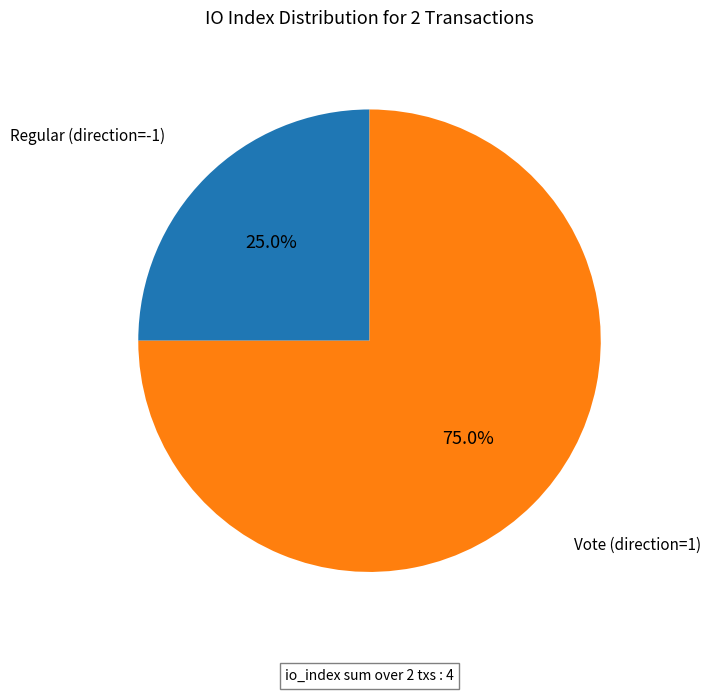

To the nearest percent, what is the average slice percentage?

50%